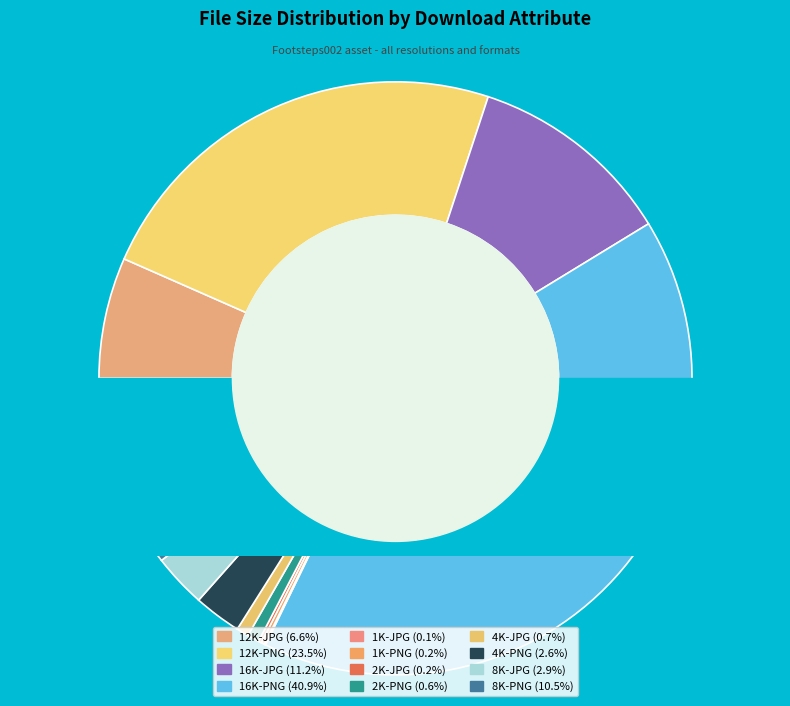

Does 12K-PNG account for over 50% of the chart?

No